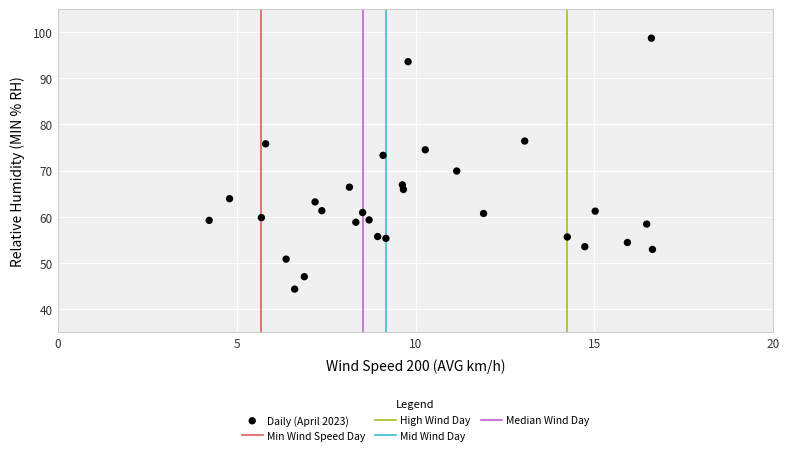

What Y value in the scatter plot is closest to 71?

69.9